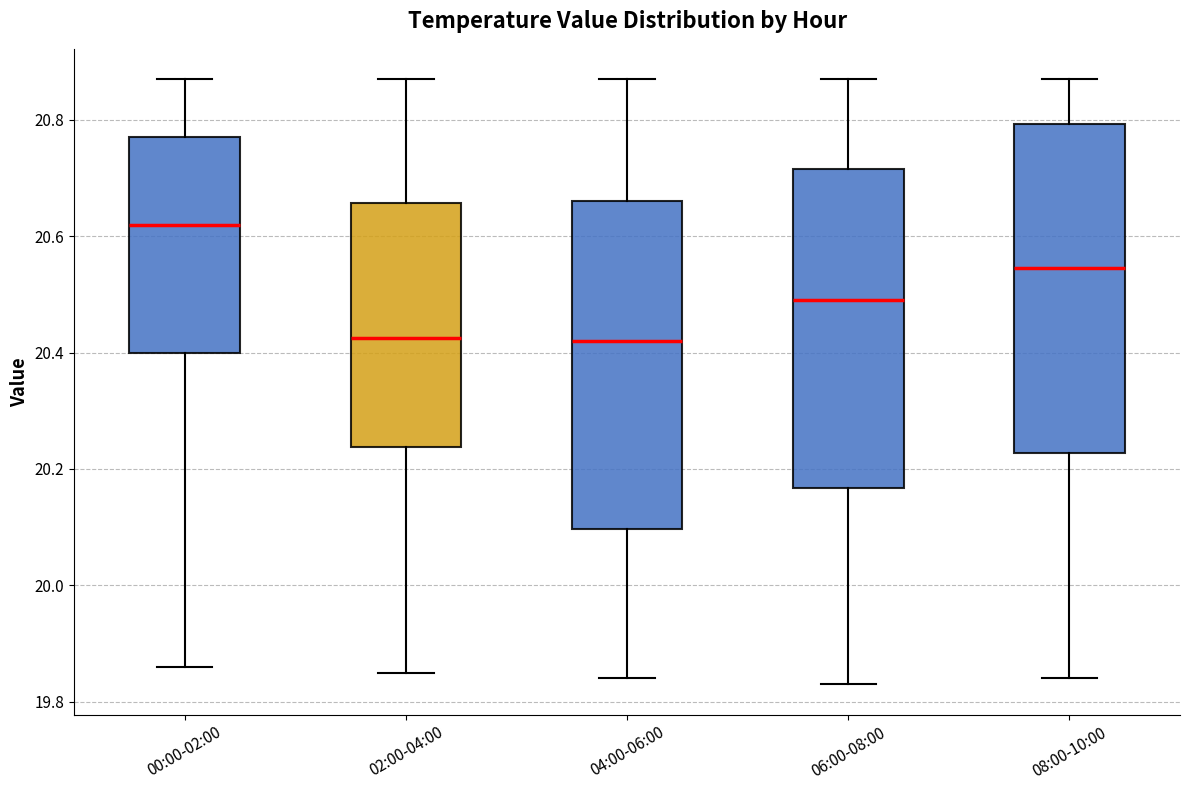

Reading left to right, transcribe this box plot: for each box, give where its median line is, the range the box spans, and where its two whiskers end, as read against the y-axis. The values are not printed on the chart, so give them approximately, as read against the axis.

00:00-02:00: median 20.62, box 20.40 to 20.78, whiskers 19.86 to 20.88
02:00-04:00: median 20.42, box 20.24 to 20.66, whiskers 19.86 to 20.88
04:00-06:00: median 20.42, box 20.10 to 20.66, whiskers 19.84 to 20.88
06:00-08:00: median 20.50, box 20.16 to 20.72, whiskers 19.84 to 20.88
08:00-10:00: median 20.54, box 20.22 to 20.80, whiskers 19.84 to 20.88